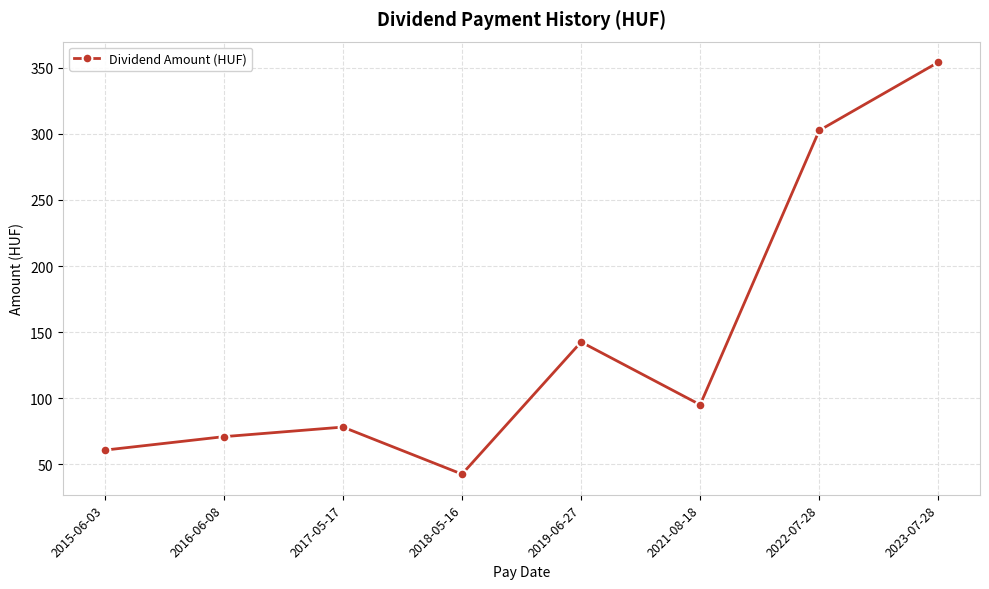

What is the average value?

143.3